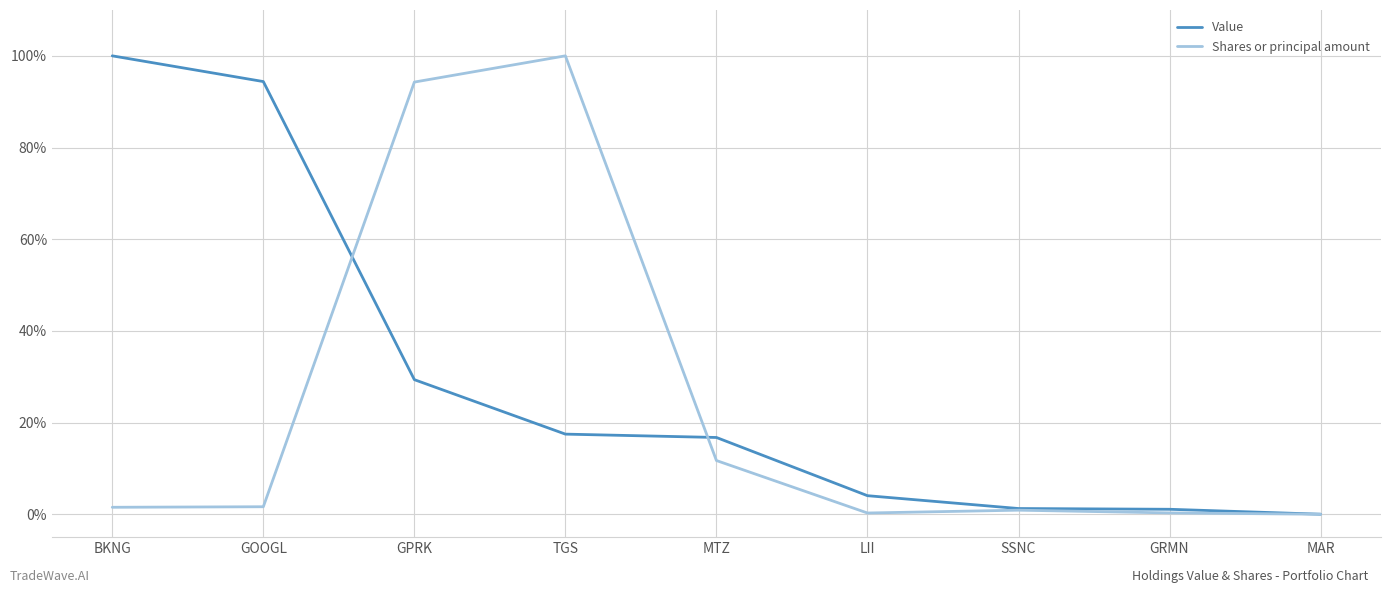

Between MAR and GPRK, which is larger?

GPRK